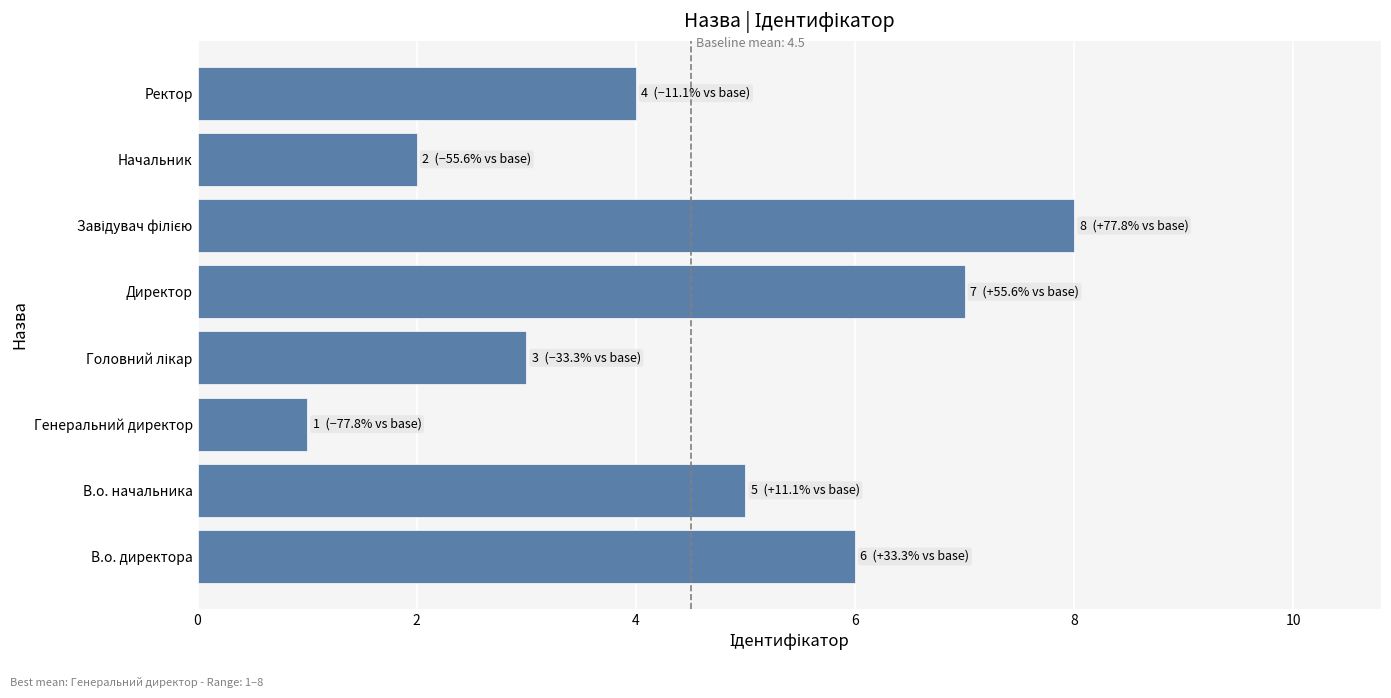

Which category has the lowest value across all series?

Генеральний директор